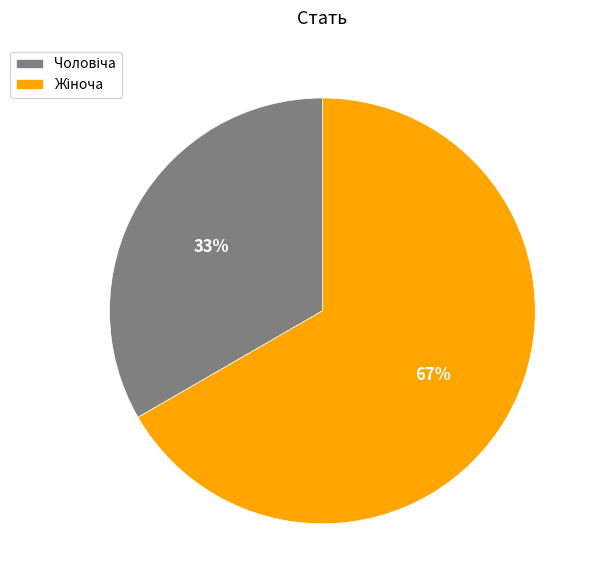

Is there any slice that represents more than half of the pie?

Yes